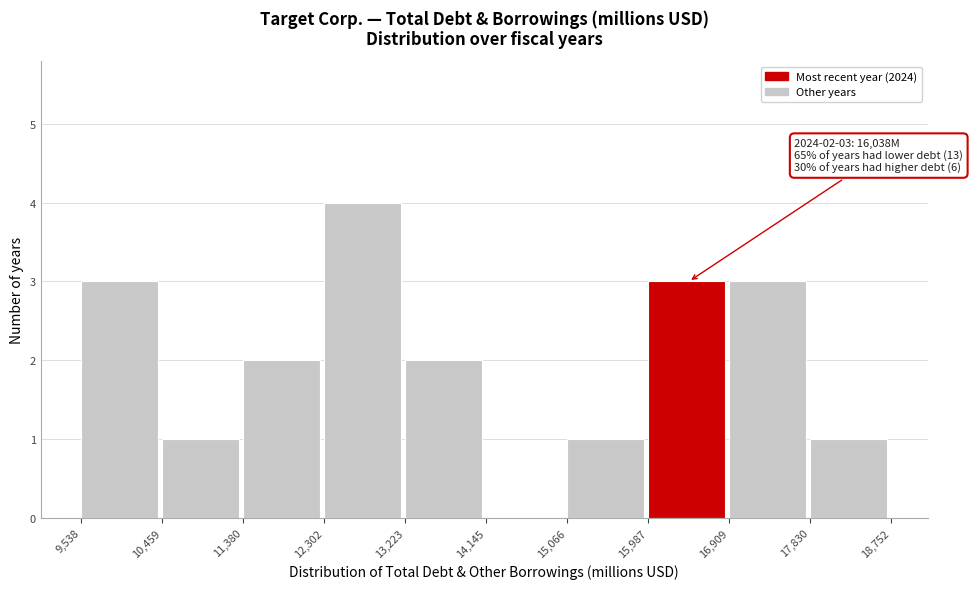

Which range on the x-axis has the tallest bar?

12,302 to 13,223